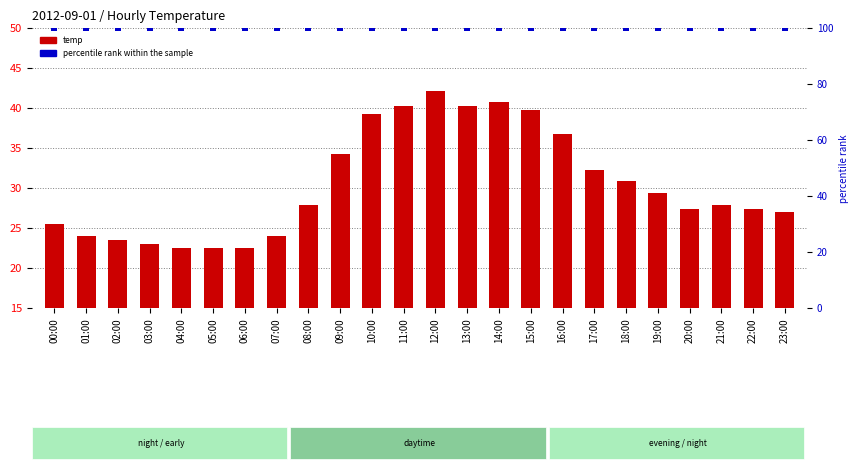

The value of percentile rank within the sample at 06:00 is 100.0. True or false?

True